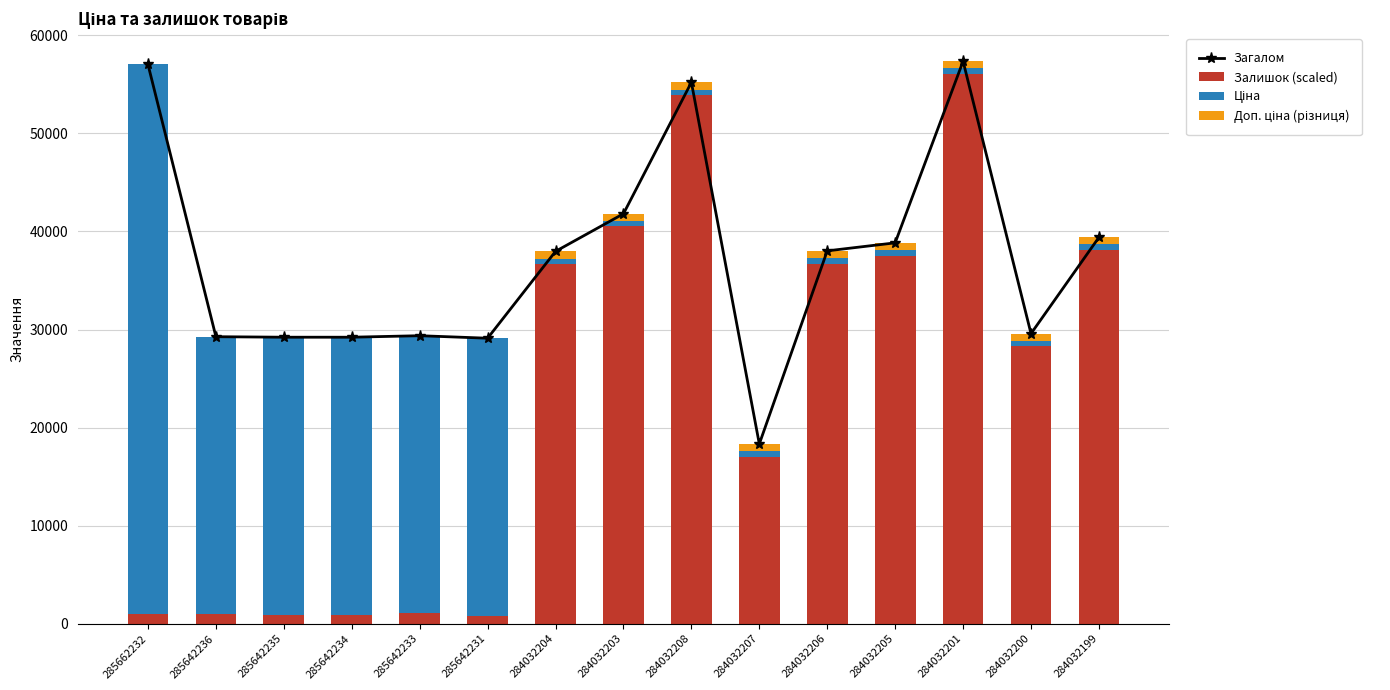

Reading right to left, transcribe all the data shown in this chart.

Загалом: 284032199=39401.0	284032200=29581.3	284032201=57352.6	284032205=38838.4	284032206=38020.1	284032207=18329.6	284032208=55204.5	284032203=41804.7	284032204=37968.9	285642231=29112.2	285642233=29368.0	285642234=29214.5	285642235=29214.5	285642236=29265.7	285662232=57025.8
Залишок (scaled): 284032199=38102.4	284032200=28282.7	284032201=56054.0	284032205=37539.8	284032206=36721.5	284032207=17031.0	284032208=53906.0	284032203=40506.2	284032204=36670.4	285642231=818.3	285642233=1074.0	285642234=920.6	285642235=920.6	285642236=971.7	285662232=971.7
Ціна: 284032199=566.6	284032200=566.6	284032201=566.6	284032205=566.6	284032206=566.6	284032207=566.6	284032208=566.6	284032203=566.6	284032204=566.6	285642231=28293.9	285642233=28293.9	285642234=28293.9	285642235=28293.9	285642236=28293.9	285662232=56054.0
Доп. ціна (різниця): 284032199=732.0	284032200=732.0	284032201=732.0	284032205=732.0	284032206=732.0	284032207=732.0	284032208=732.0	284032203=732.0	284032204=732.0	285642231=0.0	285642233=0.0	285642234=0.0	285642235=0.0	285642236=0.0	285662232=0.0